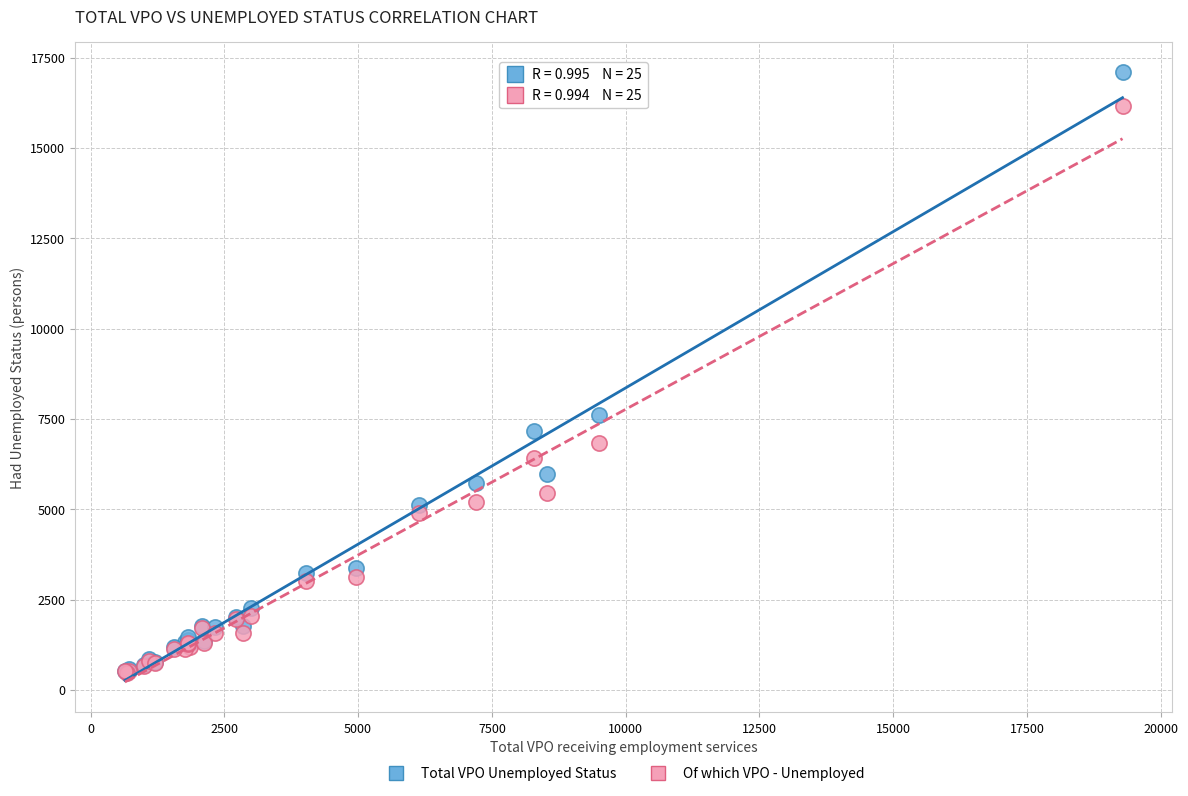

In the Total VPO Unemployed Status series, what Y value is closest to 8800?

7620